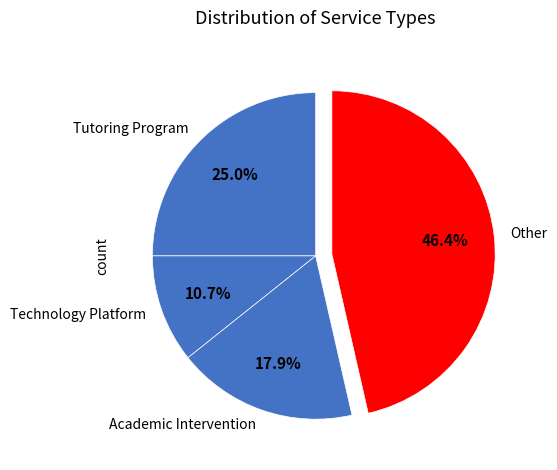

To the nearest percent, what is the difference between the largest and smallest slice percentages?

36%